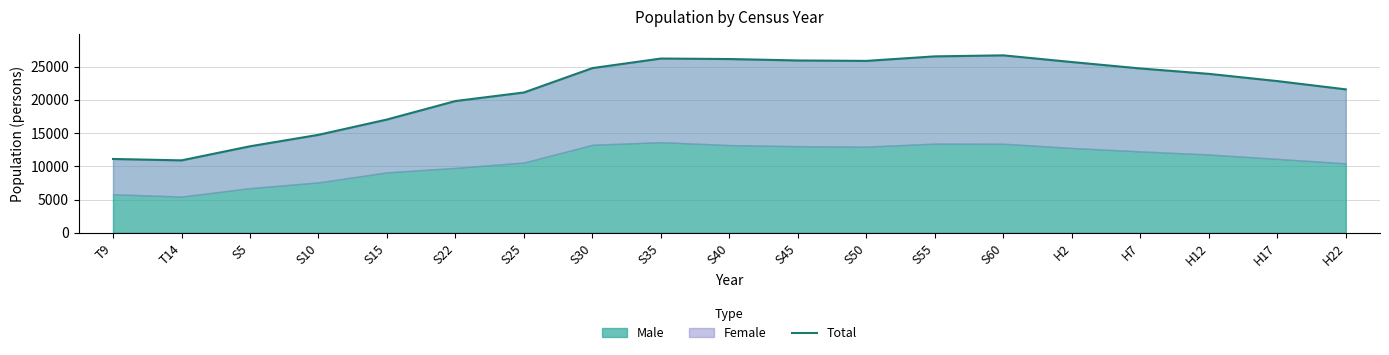

At which label does the data first exceed 23905?

S30